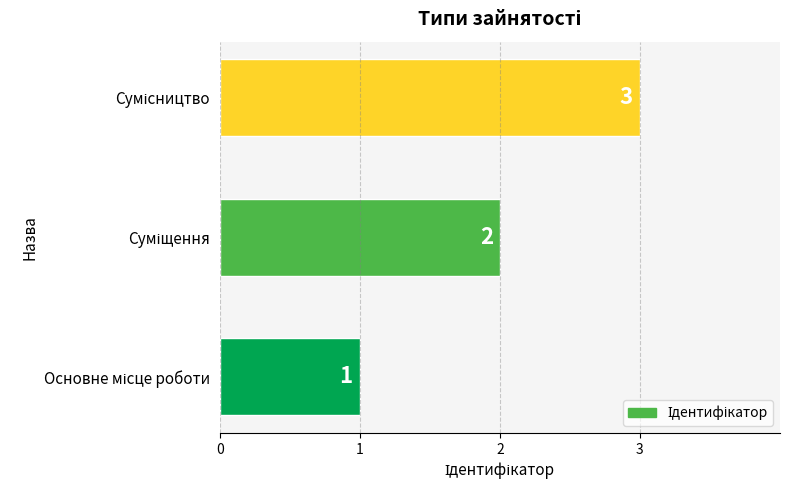

Count the values in the range 1 to 3.

3